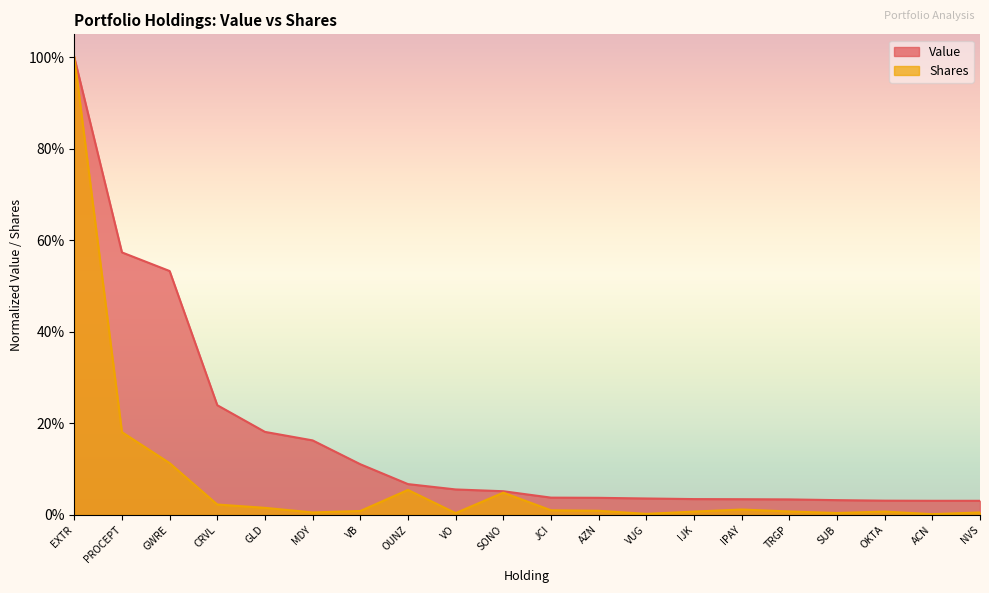

What position from the left is NVS?

20